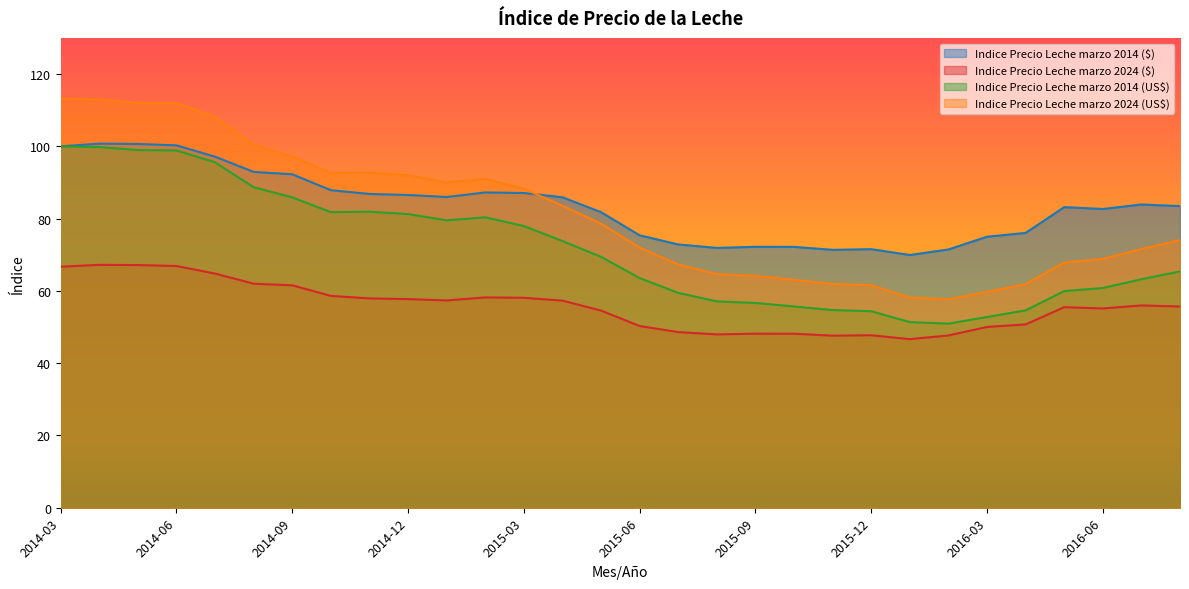

At which label does Indice Precio Leche marzo 2024 ($) reach its peak?

2014-04